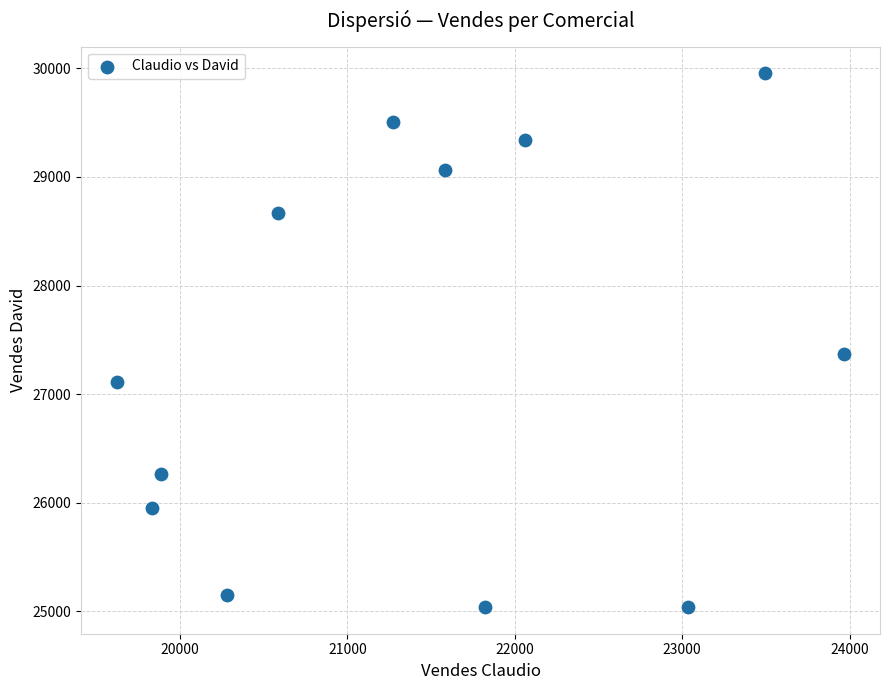

What Y value in the scatter plot is closest to 27497?

27371